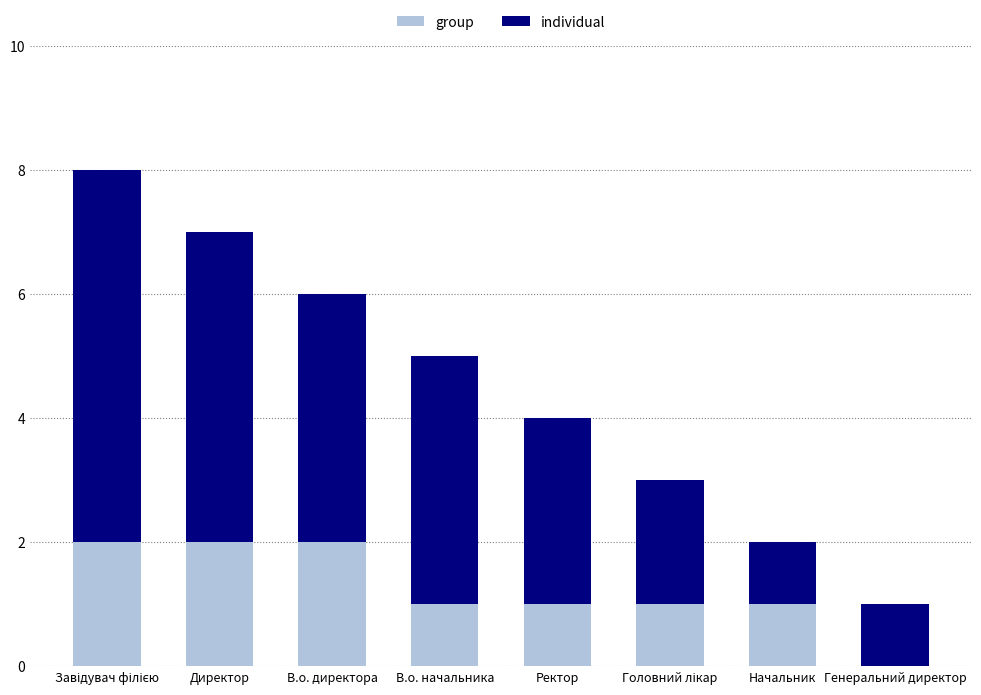

Count the number of categories in the chart.

8